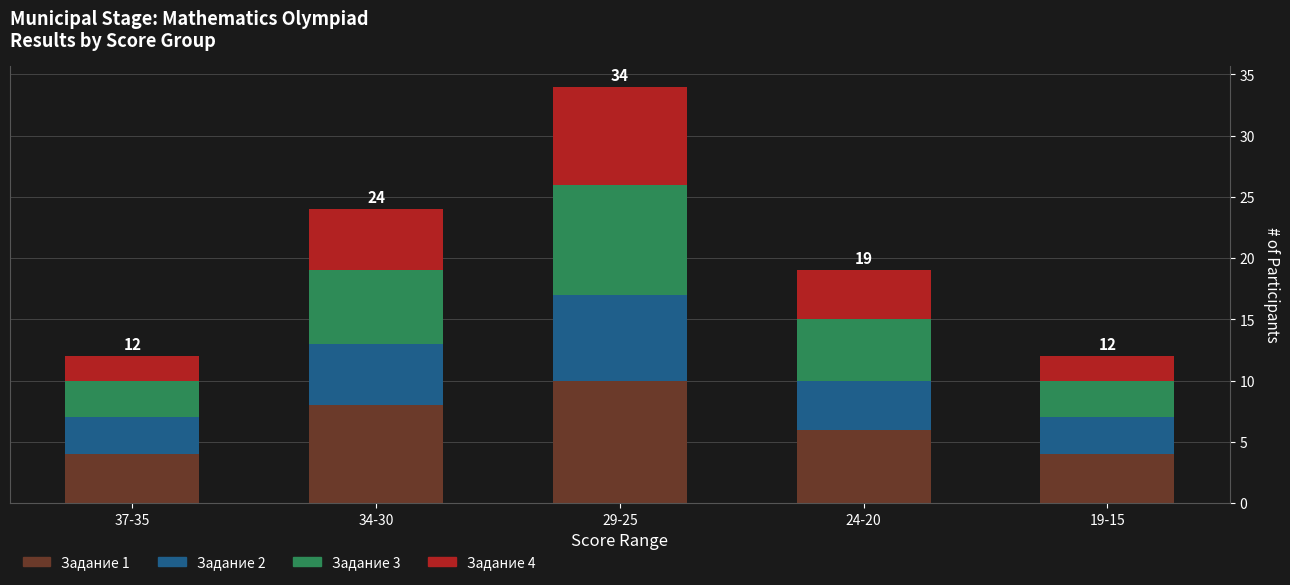

What is the sum of all Задание 1 values?

32